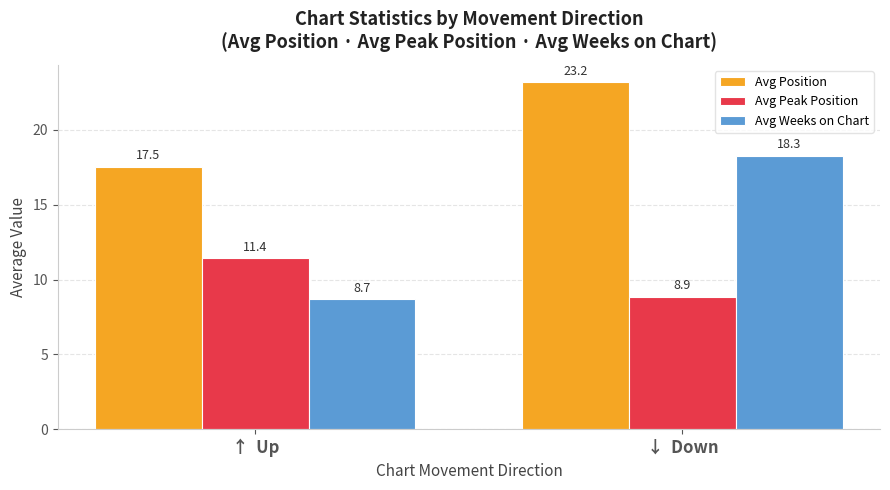

How many bars are there in each group?

3